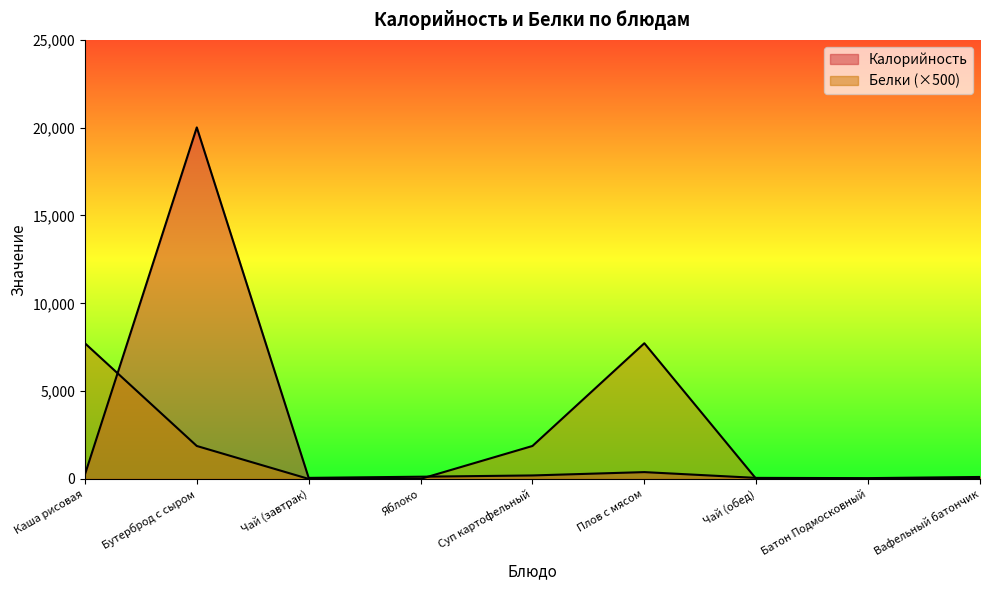

What are all the series names shown in the legend?

Калорийность, Белки